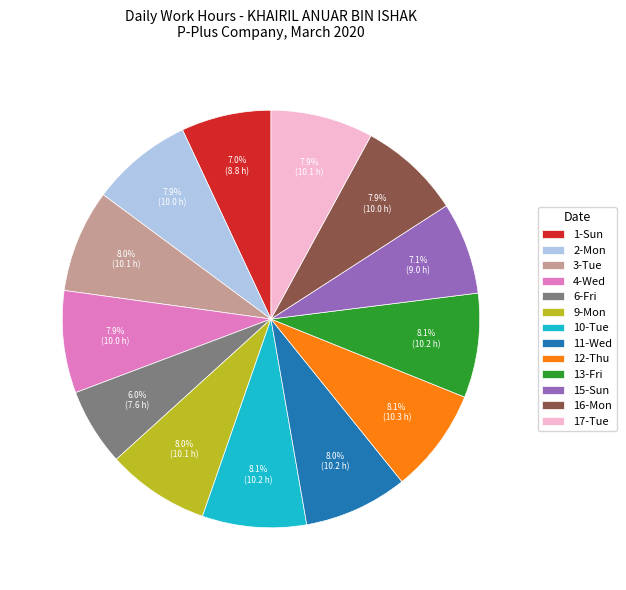

Count the number of slices in the pie.

13